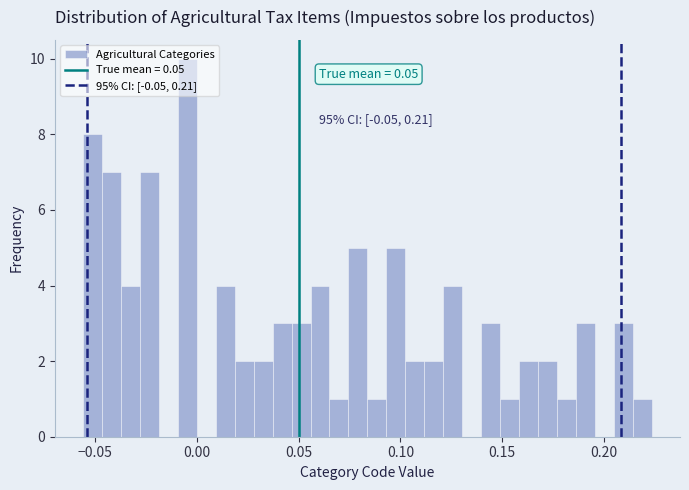

Read against the x-axis, roughly where is the centre of the tallest bar?

-0.005